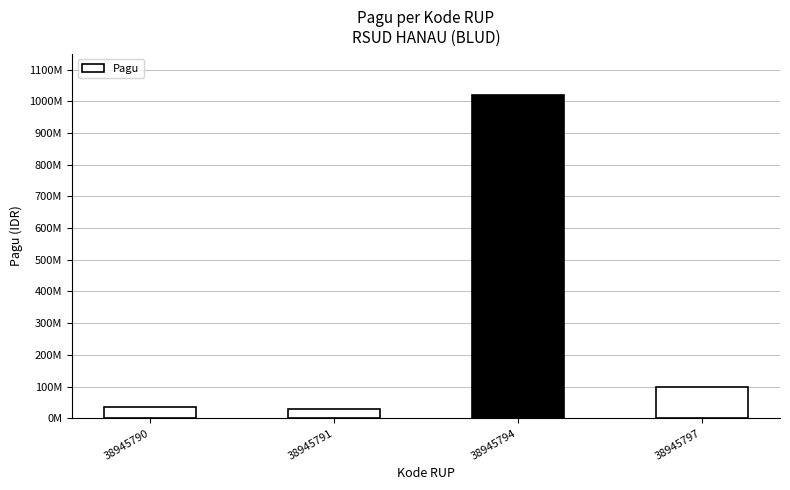

What is the value of the 2nd bar from the left?

30000000